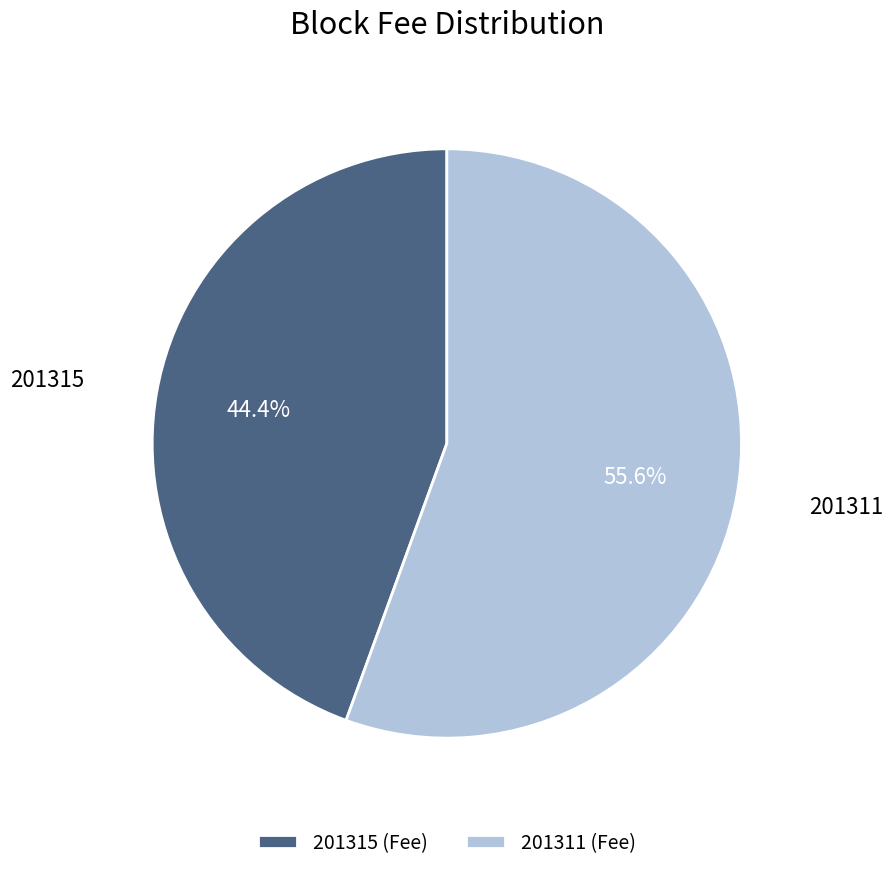

Rank the categories by value from lowest to highest.

201315, 201311